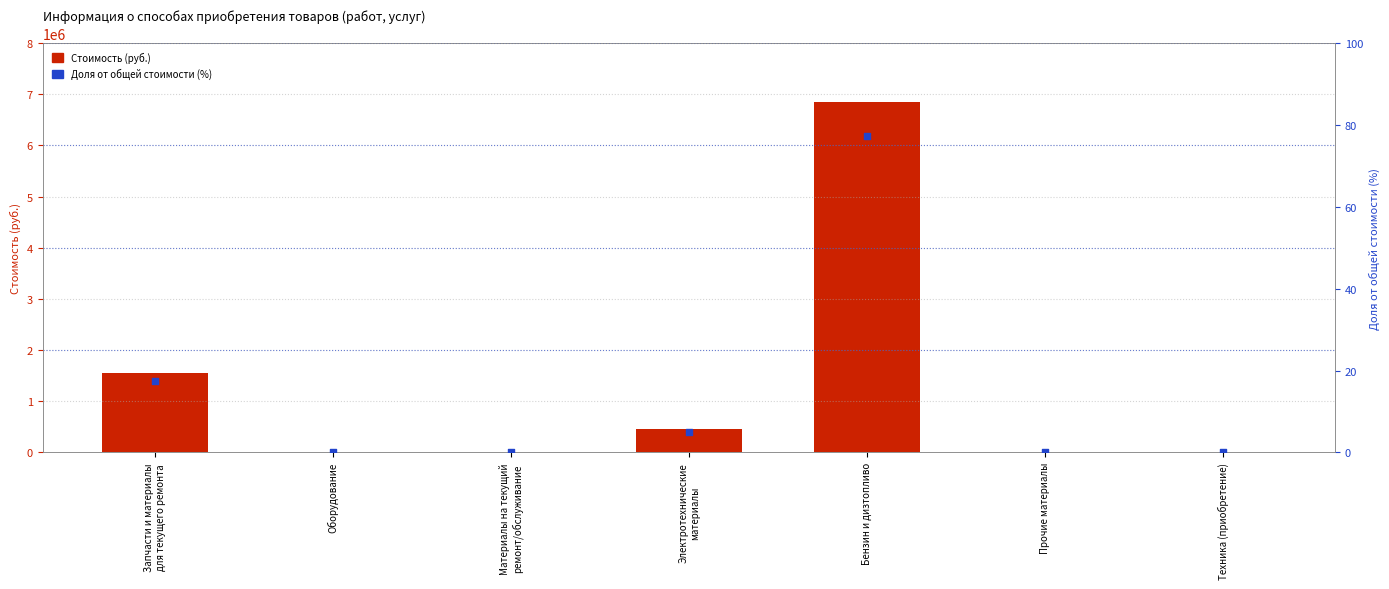

At which category is the sum across all series the highest?

Бензин и дизтопливо